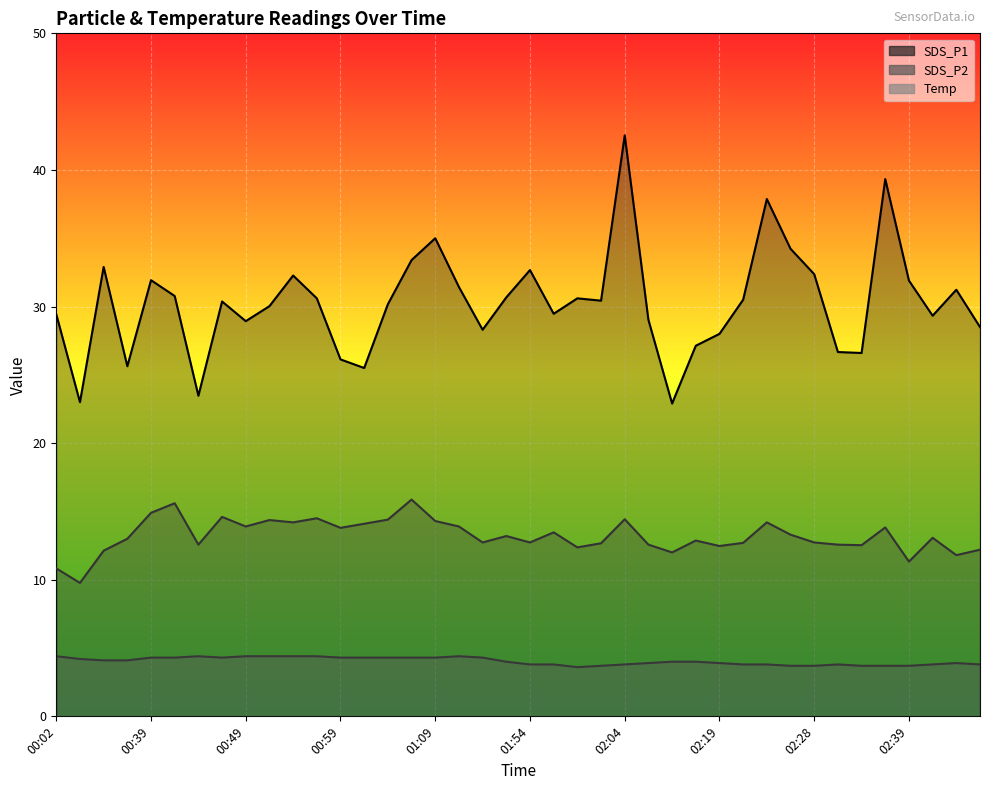

Which label corresponds to the largest value in the chart?

02:04